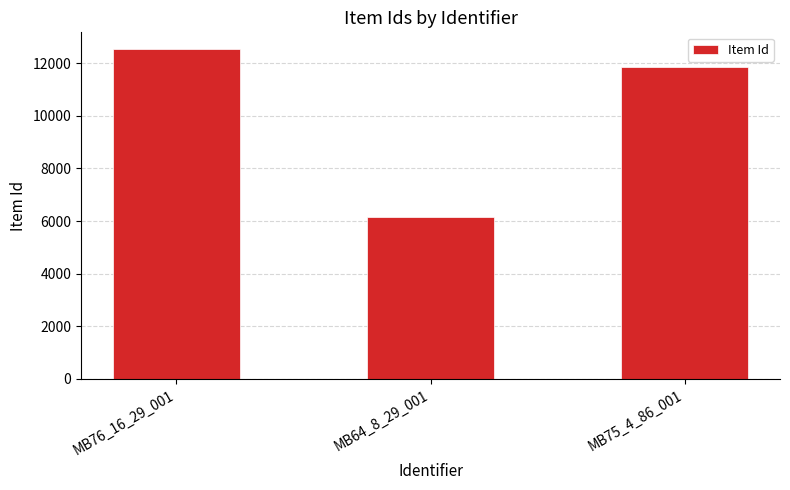

Count the values in the range 6169 to 12540.

3